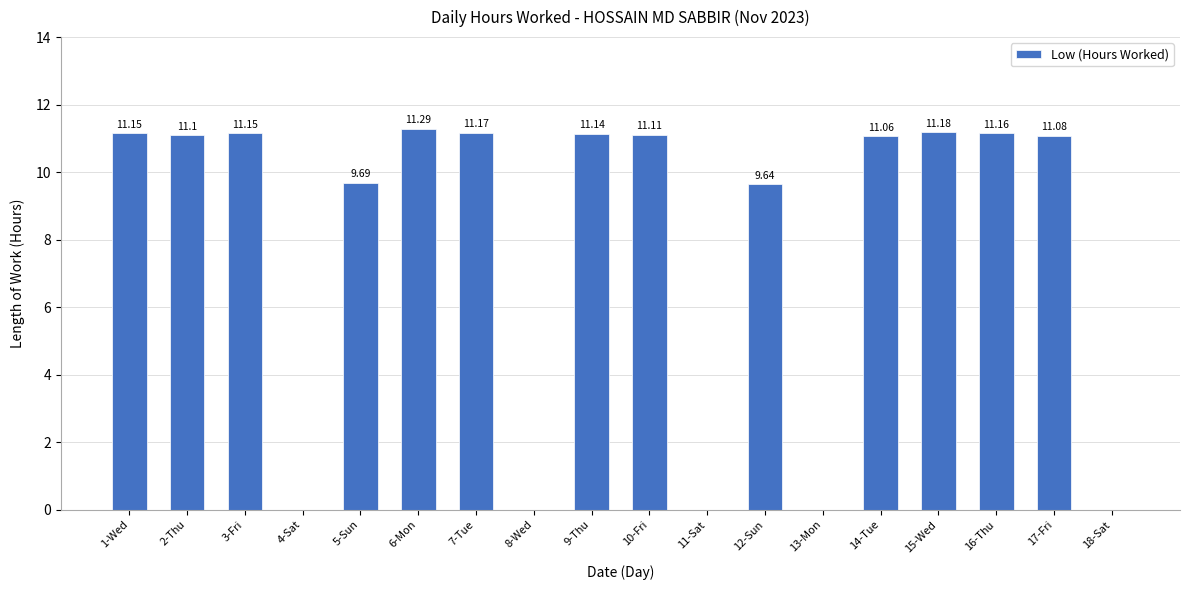

Read the value at 16-Thu.

11.2